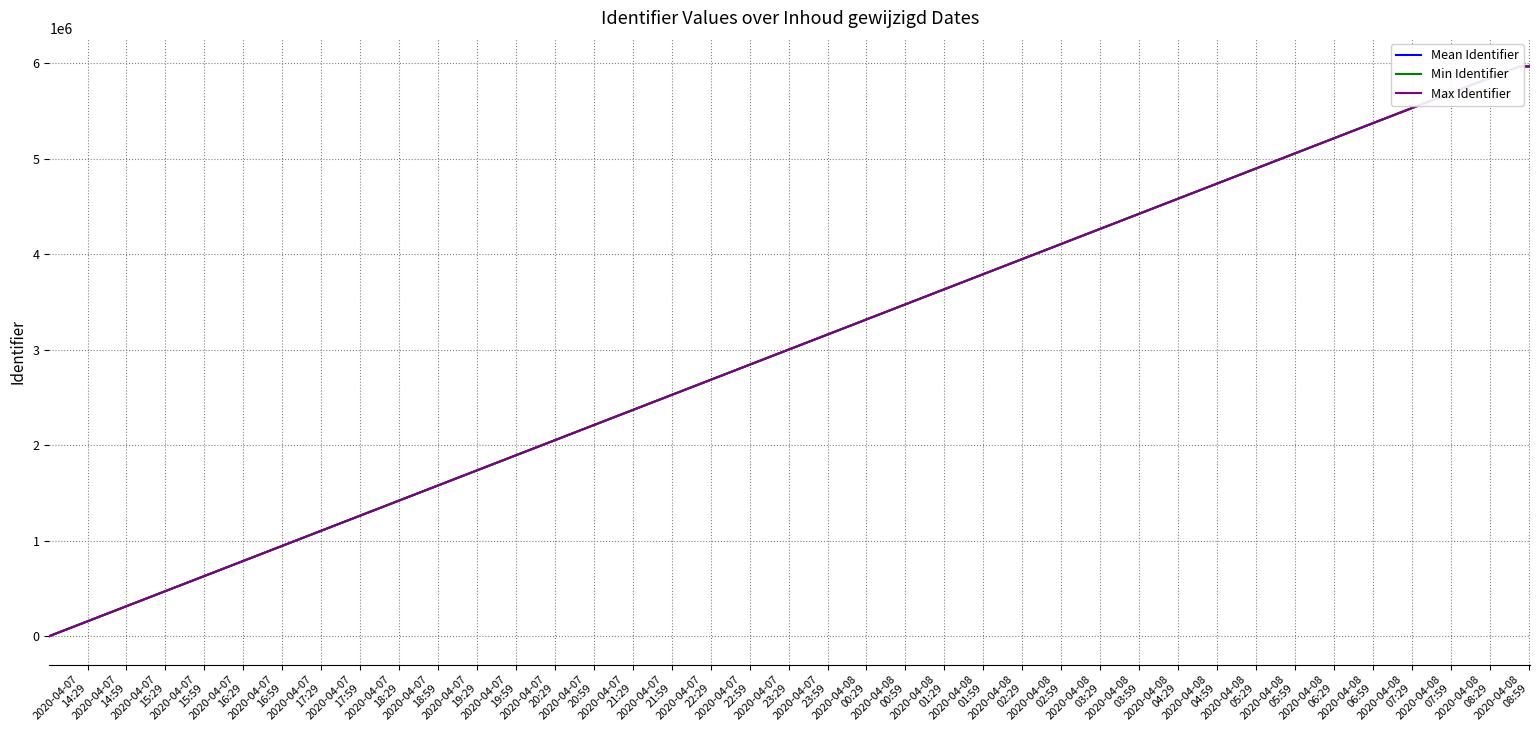

How many lines are shown in the chart?

3